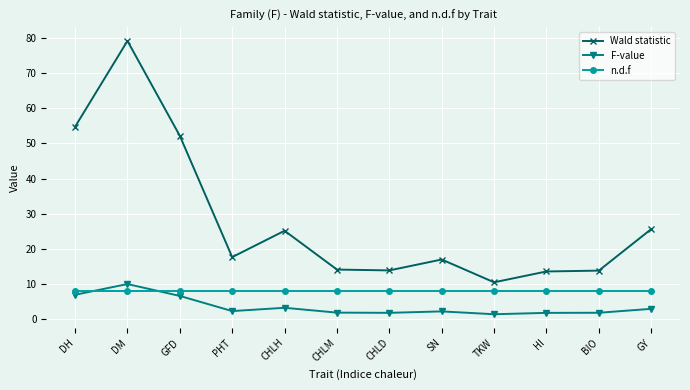

What is the difference between the second highest and minimum values in the Wald statistic series?

44.4